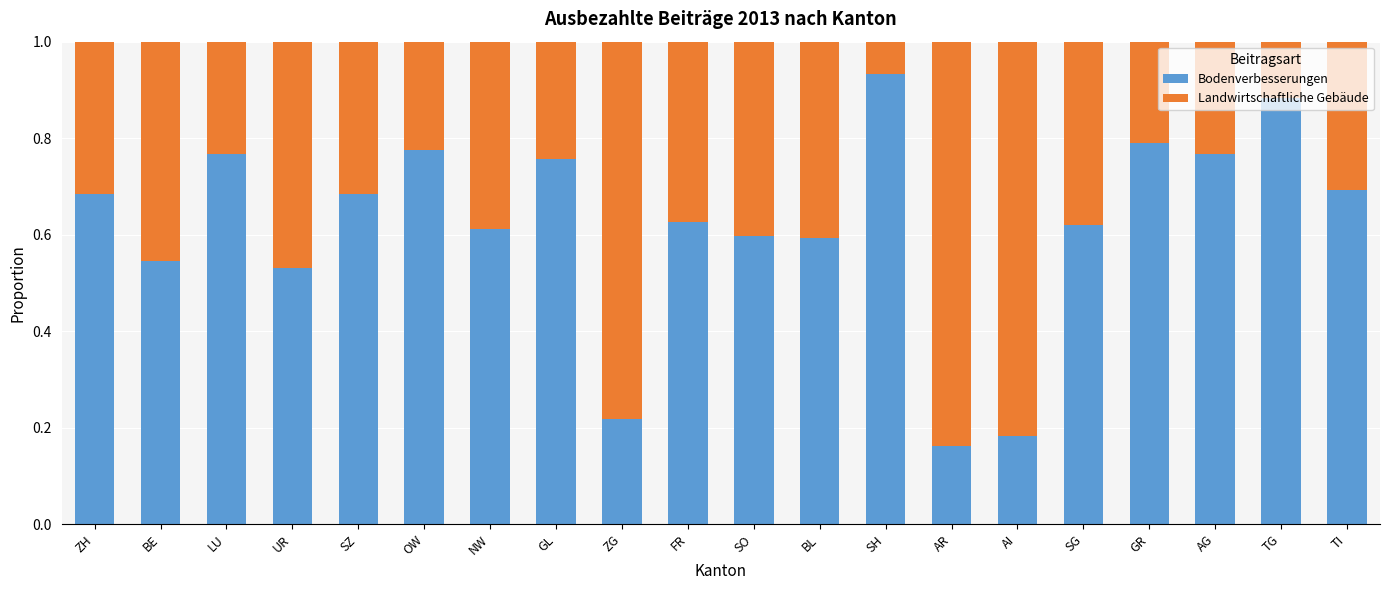

The value of Bodenverbesserungen at OW is 1.4. True or false?

False